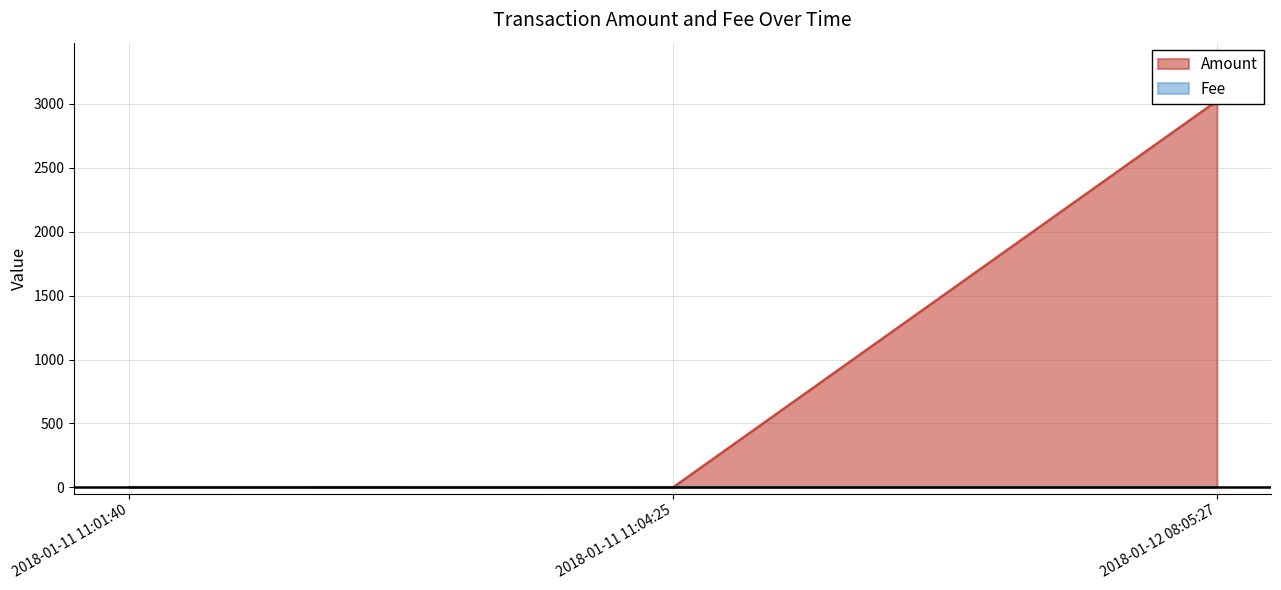

Reading left to right, list all the values displayed in this chart.

2018-01-11 11:01:40=3	2018-01-11 11:04:25=0	2018-01-12 08:05:27=3025